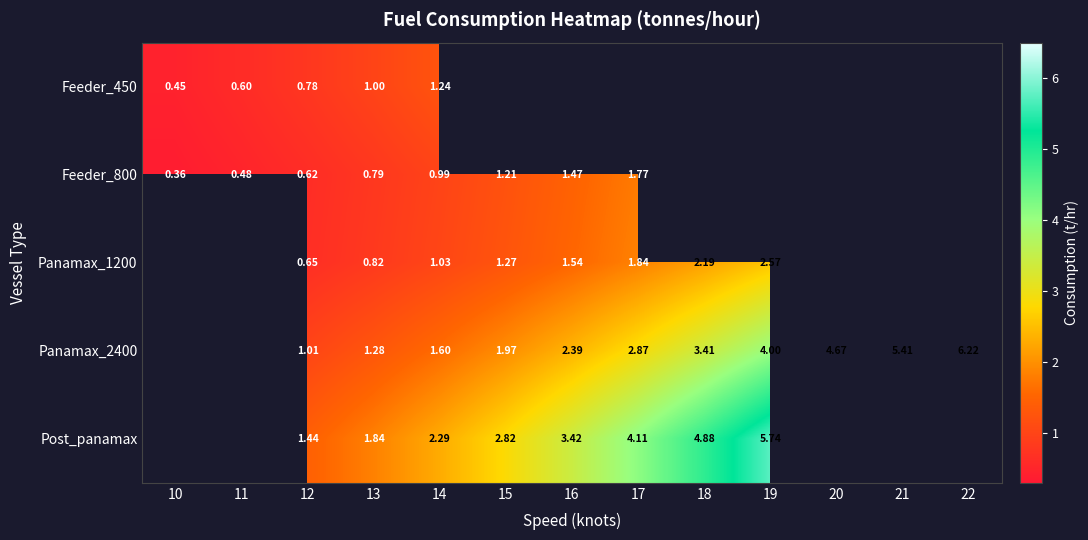

How many data points in Feeder_800 are above 1?

3